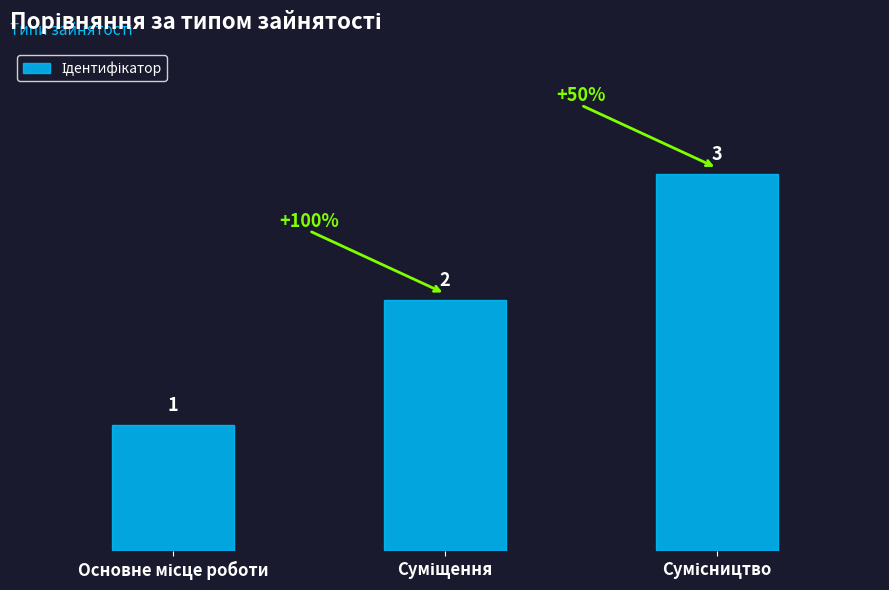

How many series are shown in this chart?

1